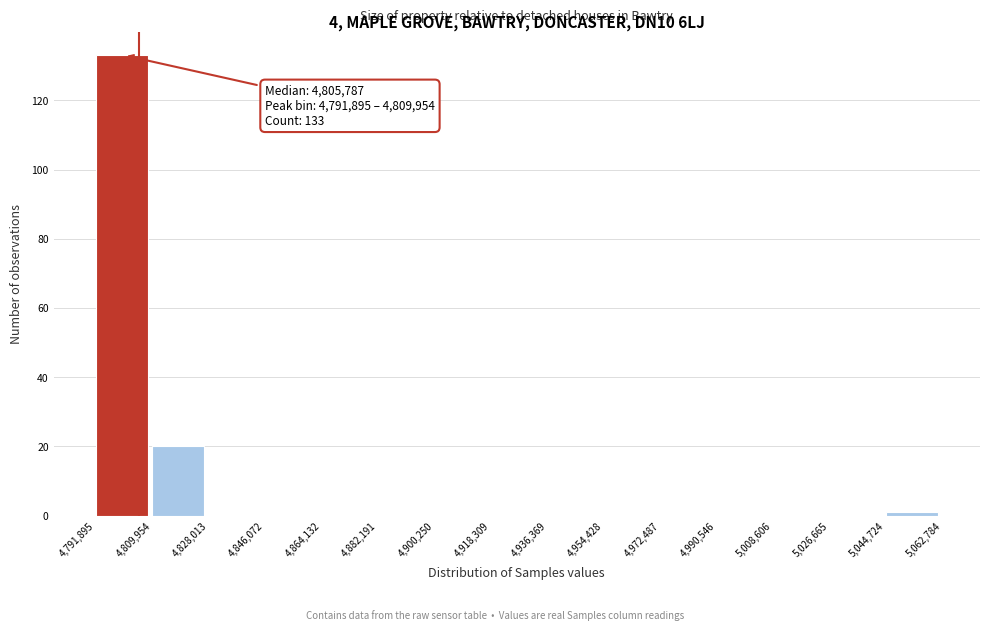

Over which range of the x-axis is the bar tallest?

4,791,895 to 4,809,954